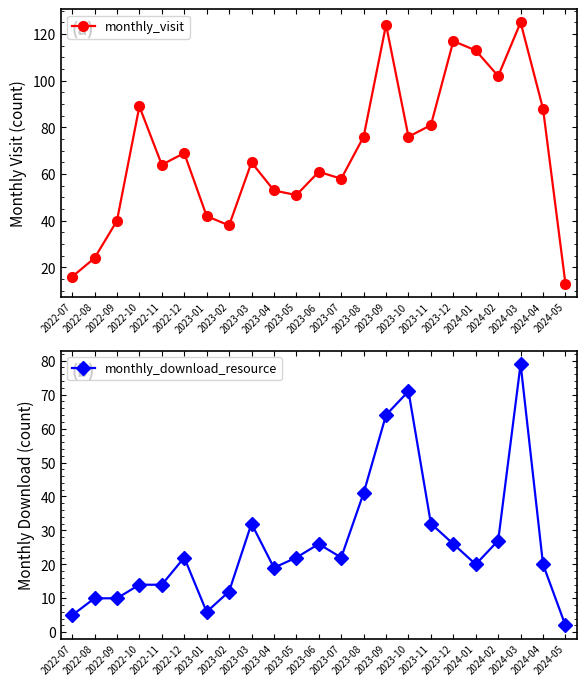

What is the total value across all series at 2023-06?

87